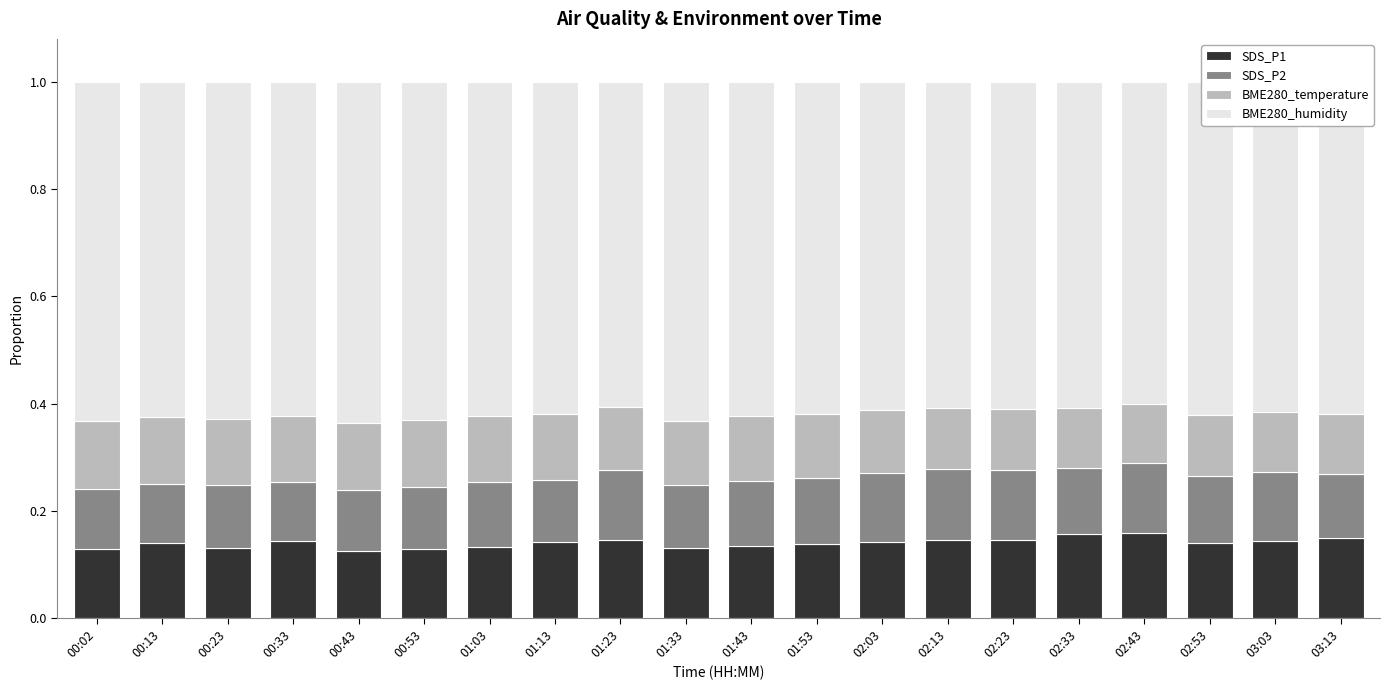

Is it true that SDS_P1 equals 0.2 at 00:43?

False